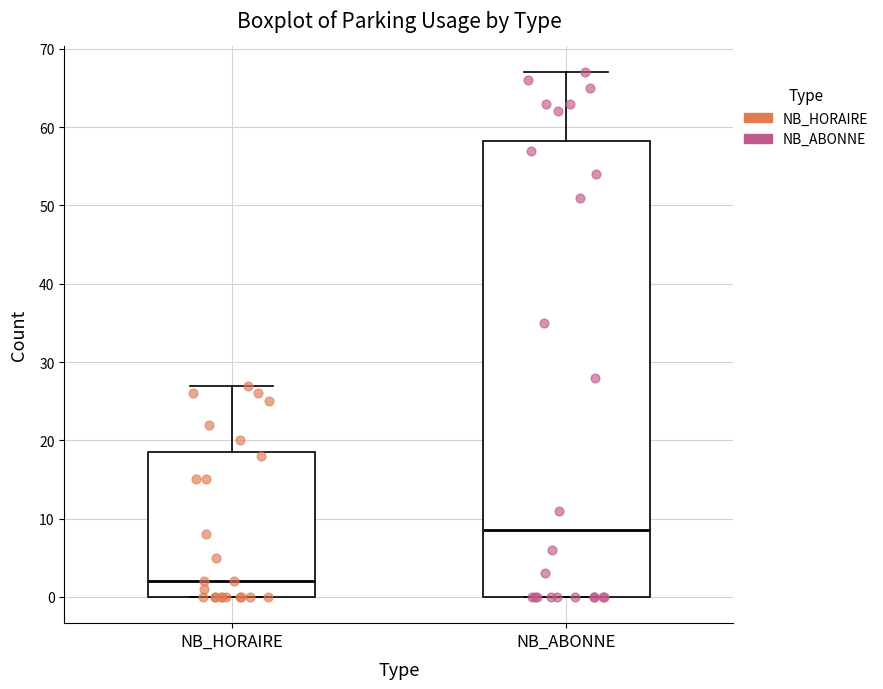

Which box has the highest median line?

NB_ABONNE